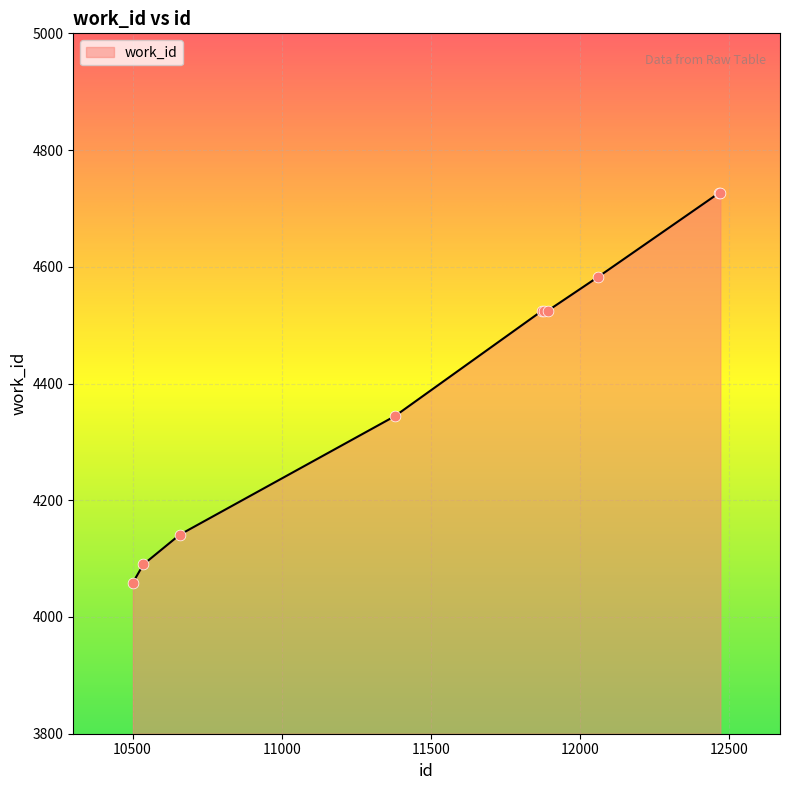

What is the maximum value shown in the chart?

4727